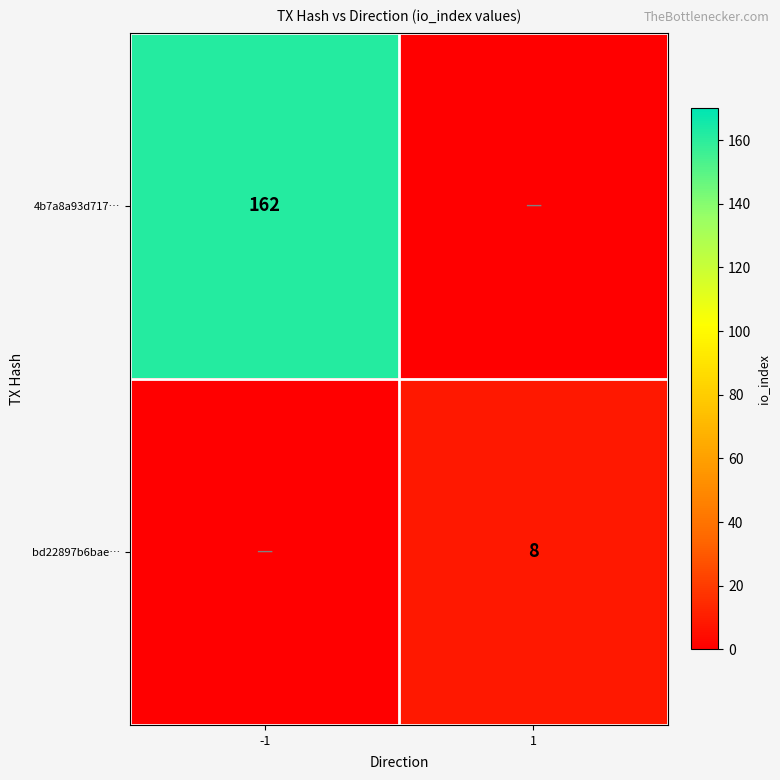

How many series are shown in this chart?

2